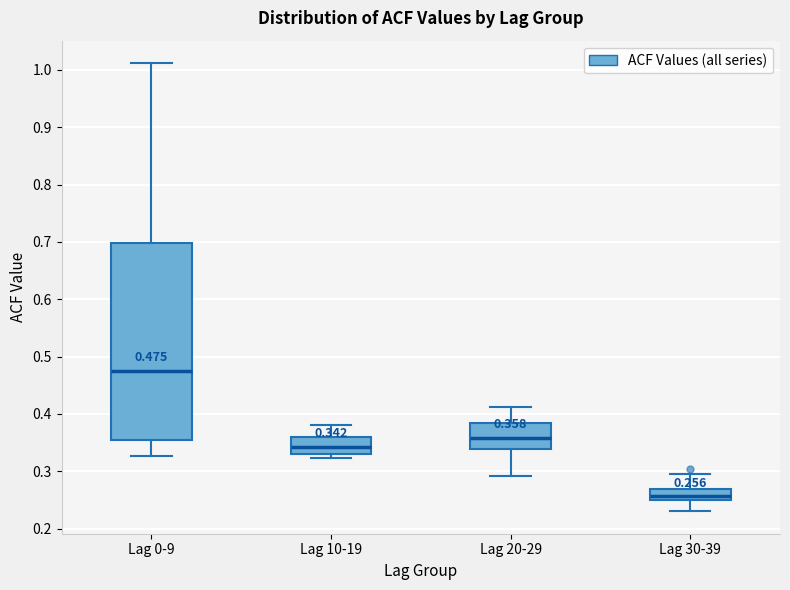

Which box has the lowest median line?

Lag 30-39